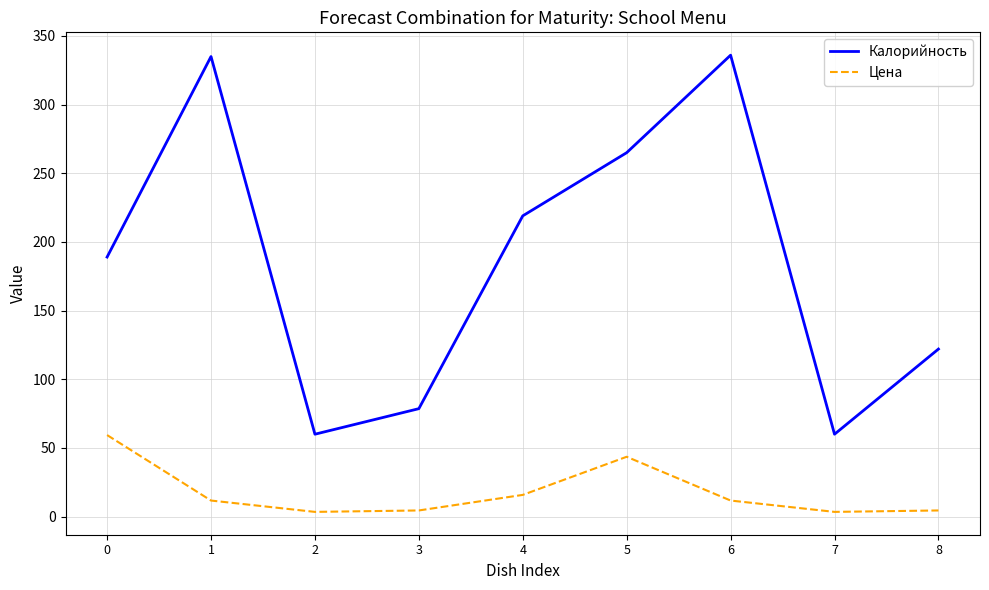

At which category does Калорийность reach its first local peak?

1